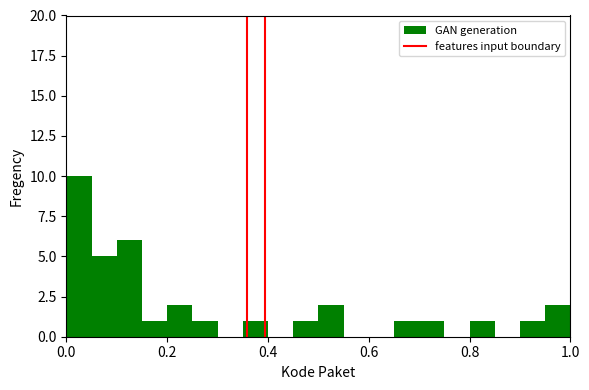

Around what value on the x-axis is the tallest bar? Give the approximate position of its centre, as read against the axis.

0.02